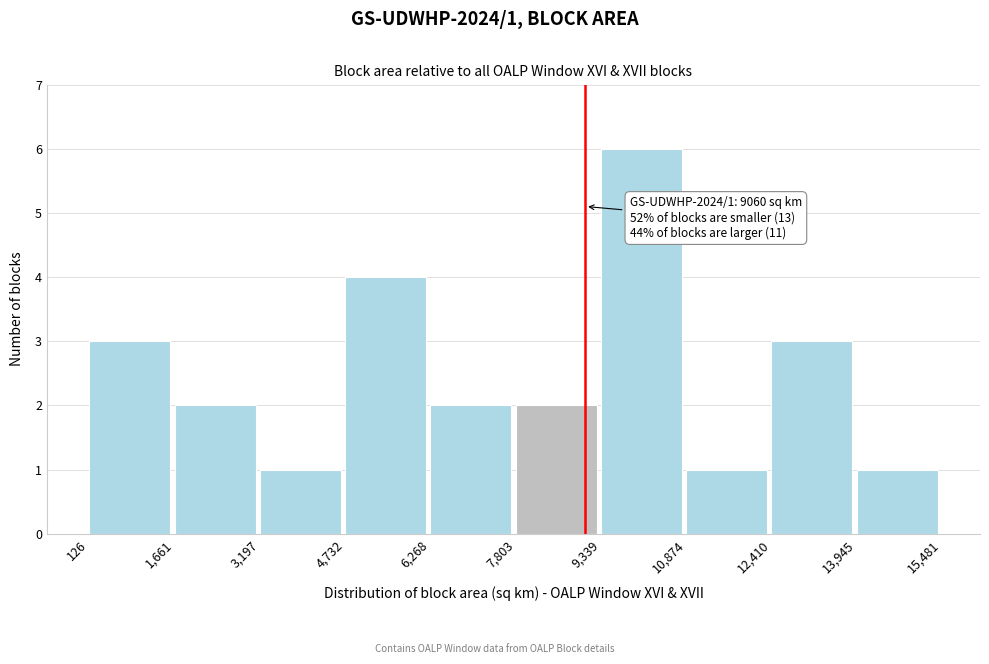

Which range on the x-axis has the tallest bar?

9,339 to 10,874